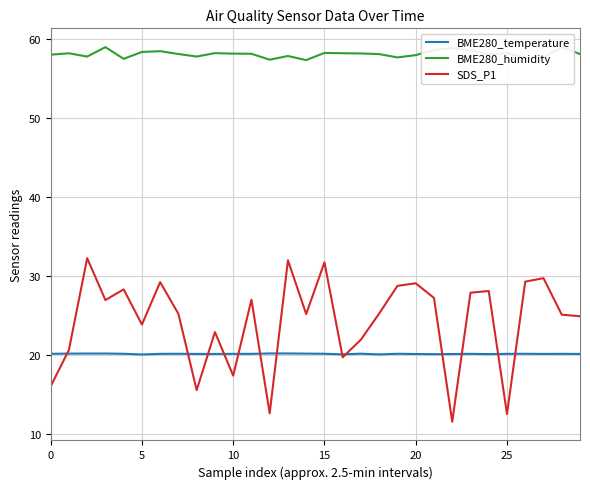

How many categories are shown in the chart?

30